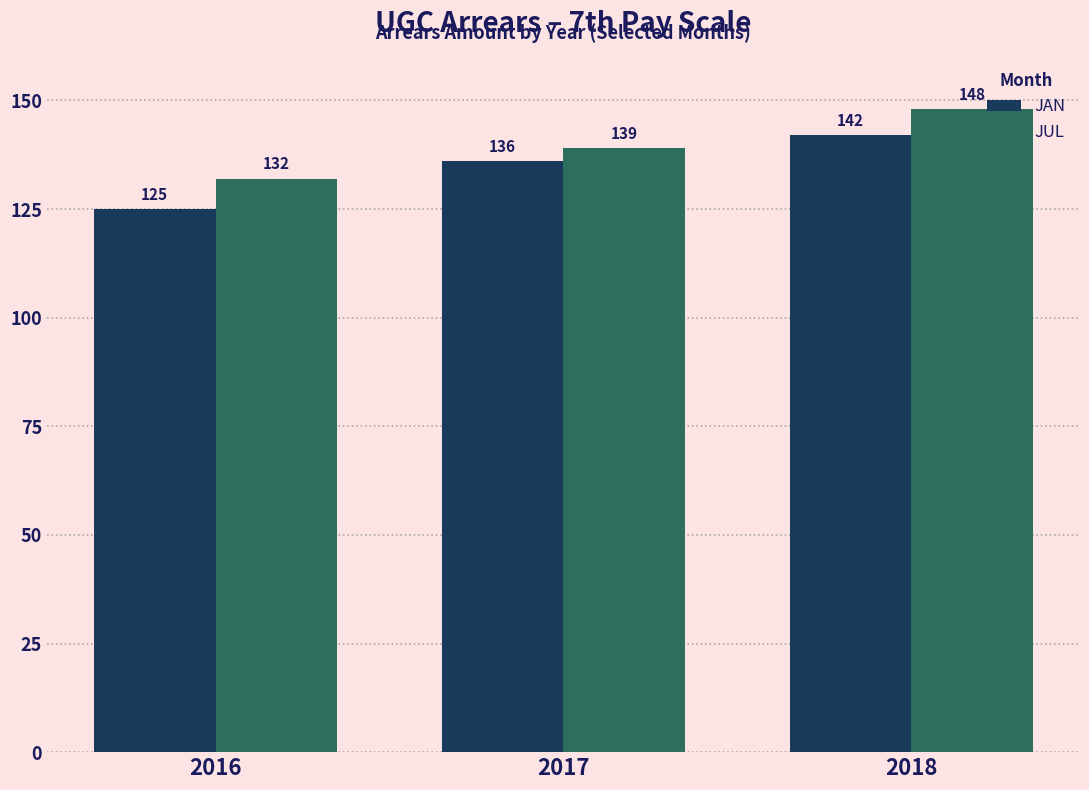

What is the difference between the maximum and minimum values in the JAN series?

17